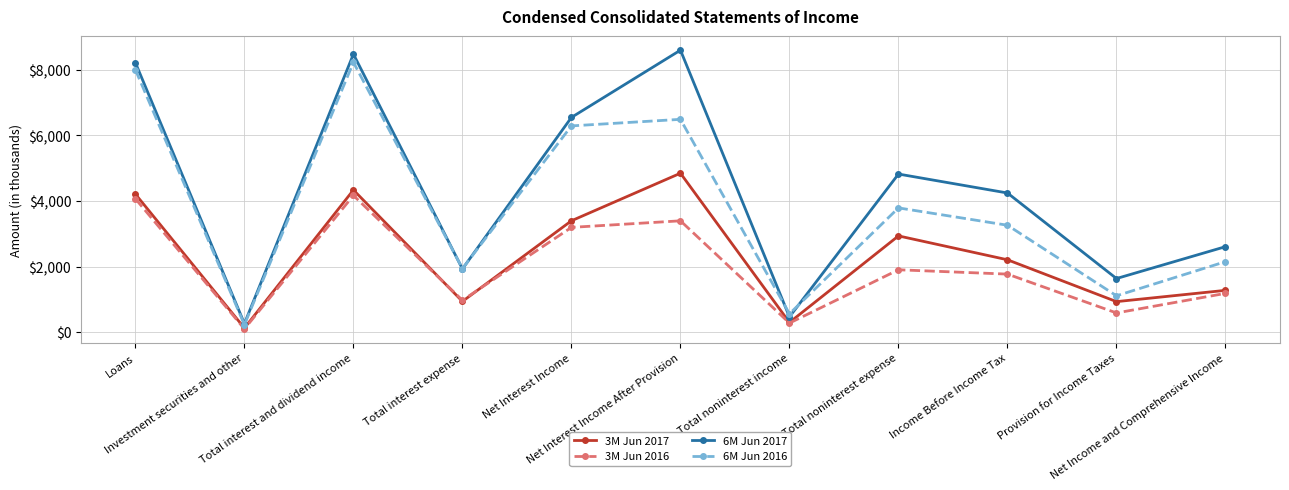

What is the average value of the 6M Jun 2016 series?

3823